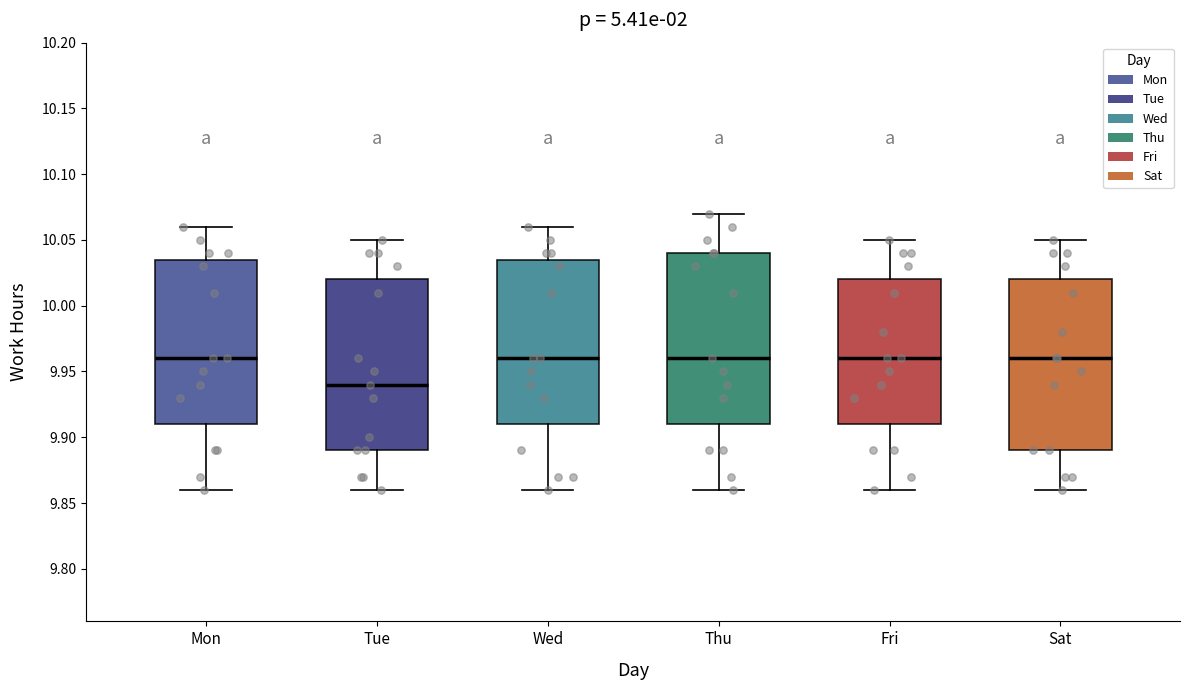

Which box's median line is the lowest?

Tue